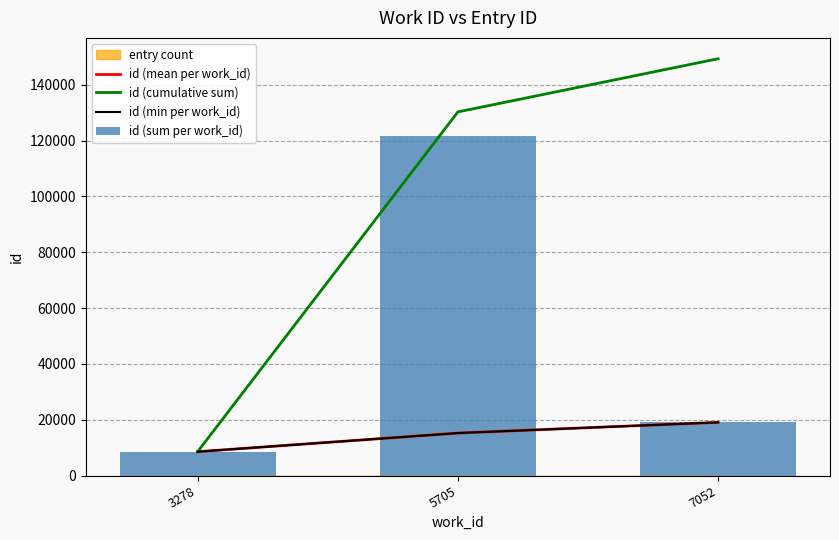

Which series has the largest total across all categories?

id (cumulative sum)